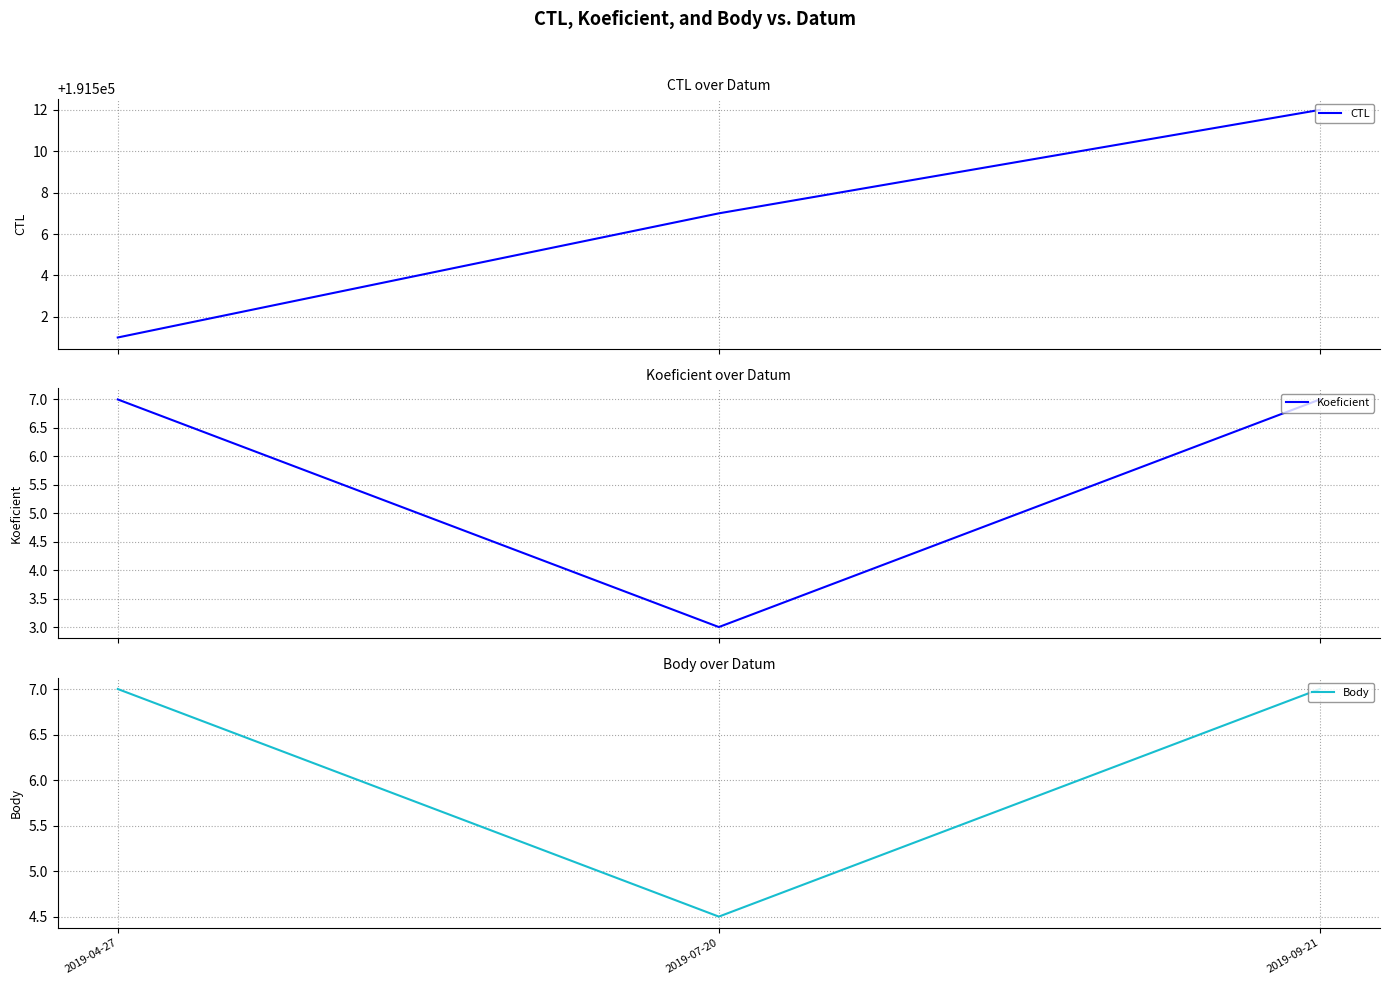

Is it true that CTL equals 299886.1 at 2019-04-27?

False